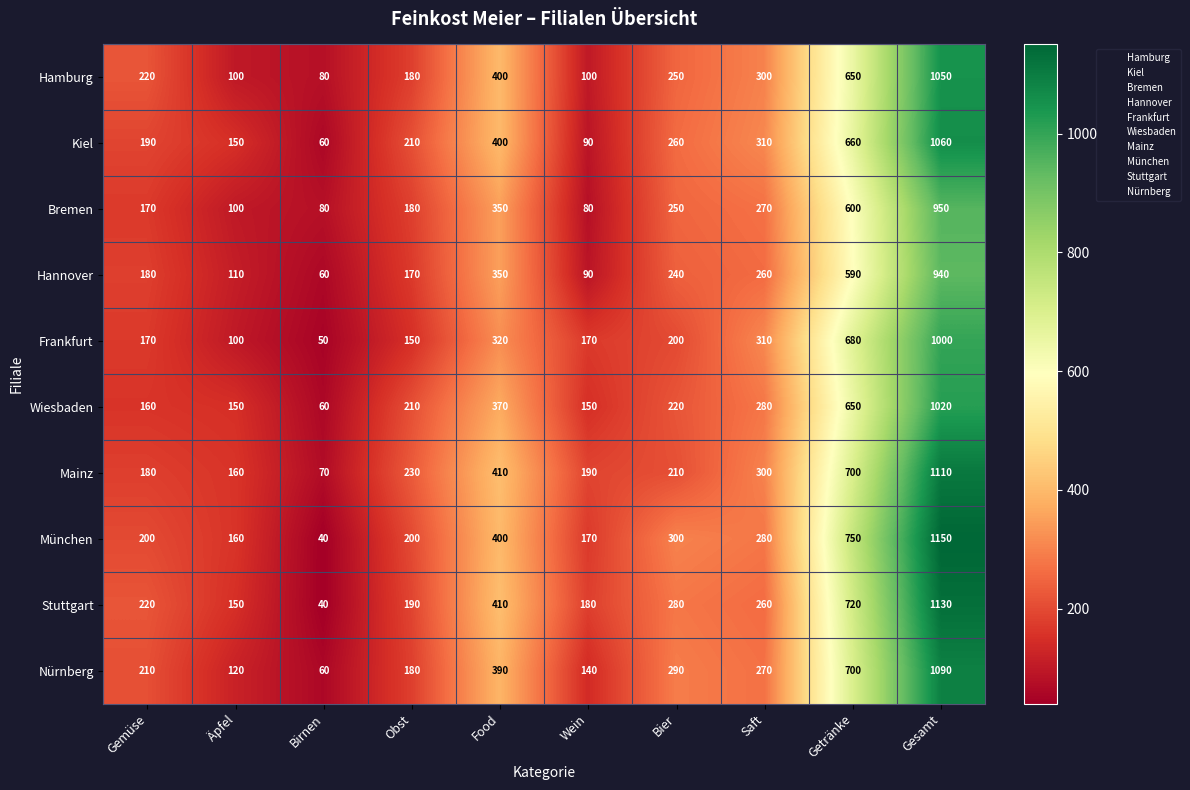

What is the maximum value shown in the chart?

1150